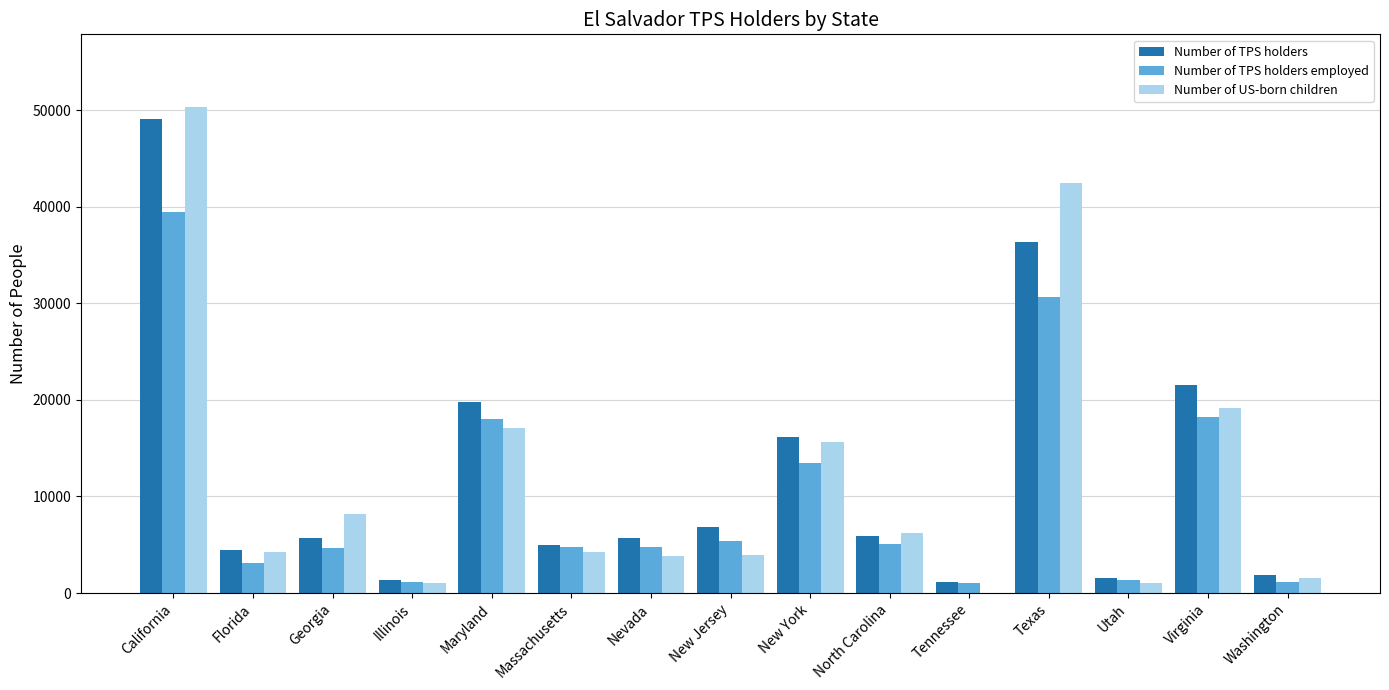

What are all the series names shown in the legend?

Number of TPS holders, Number of TPS holders employed, Number of US-born children